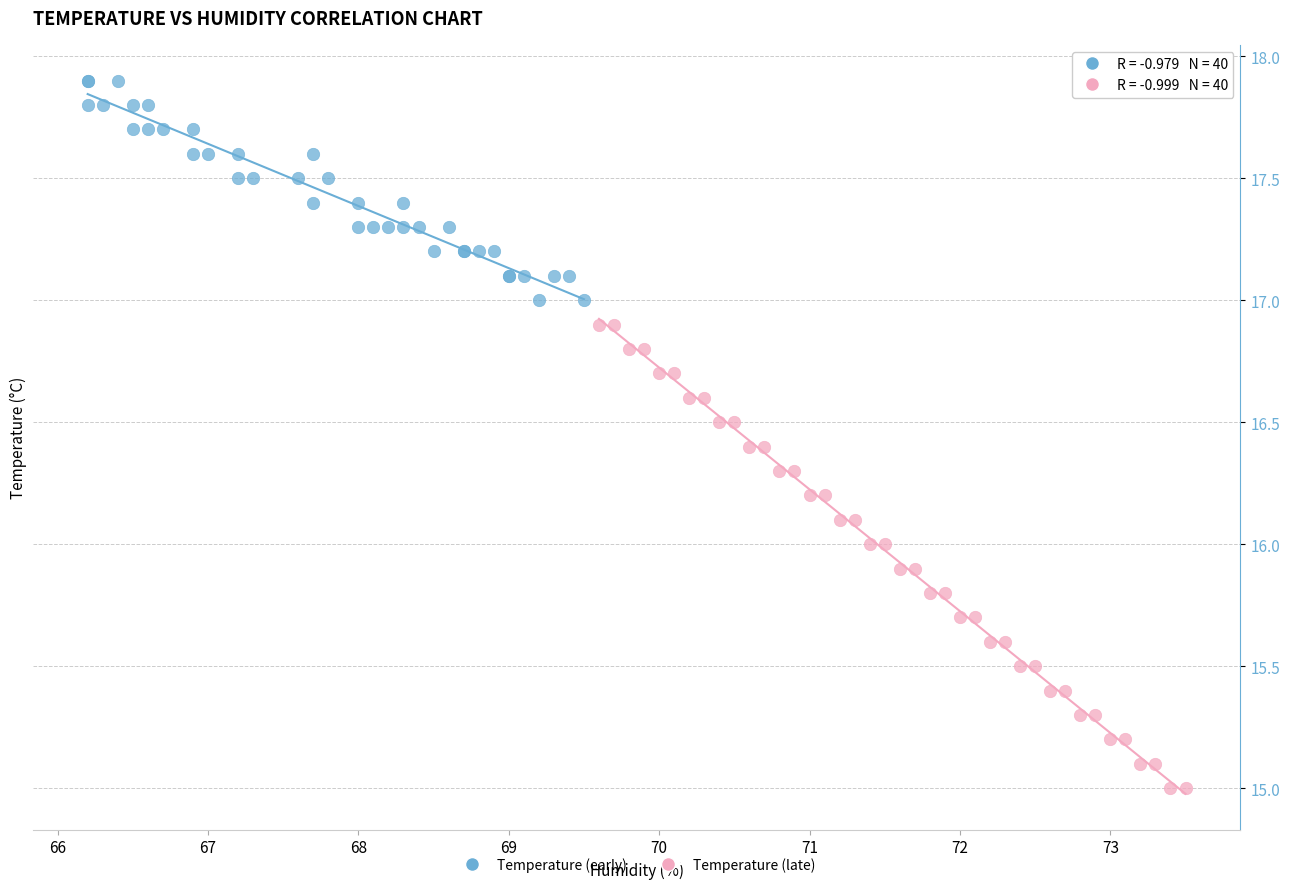

Which series reaches the minimum Y coordinate?

Temperature (late)